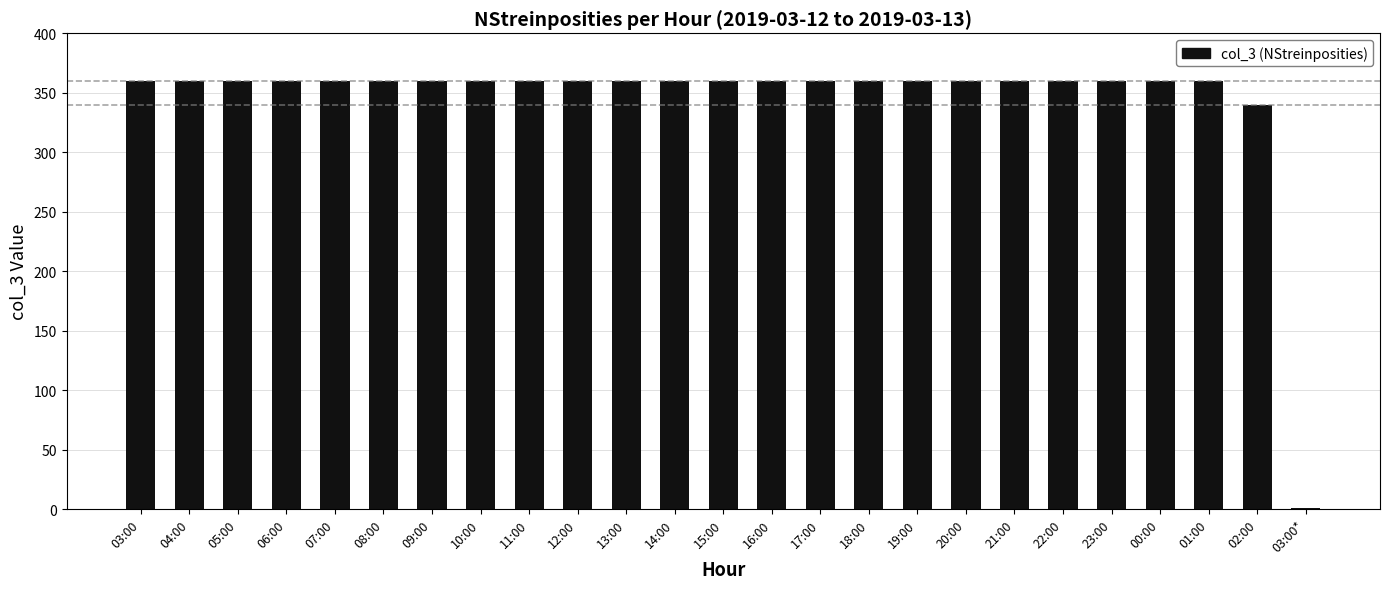

What is the maximum value shown in the chart?

360